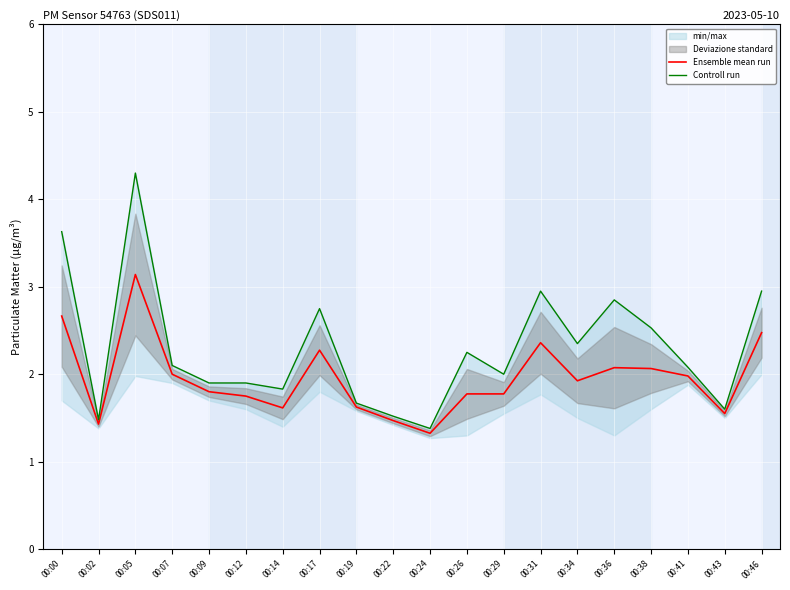

What is the sum of the Ensemble mean run values at 00:38 and 00:00?

4.7